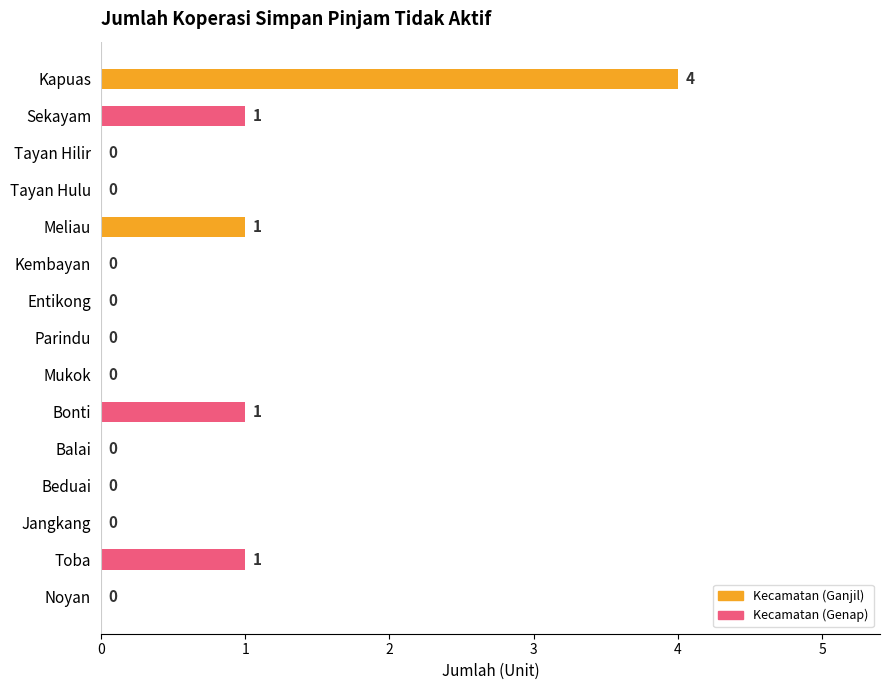

At which category does the chart reach its peak across all series?

Kapuas